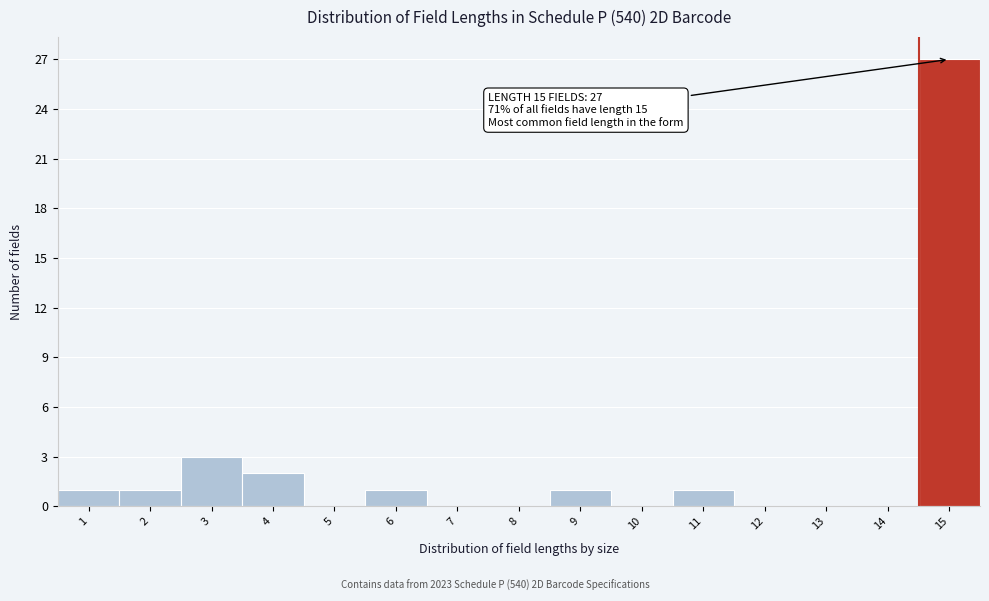

Reading left to right, extract all data points from this chart.

1=1	2=1	3=3	4=2	5=0	6=1	7=0	8=0	9=1	10=0	11=1	12=0	13=0	14=0	15=27